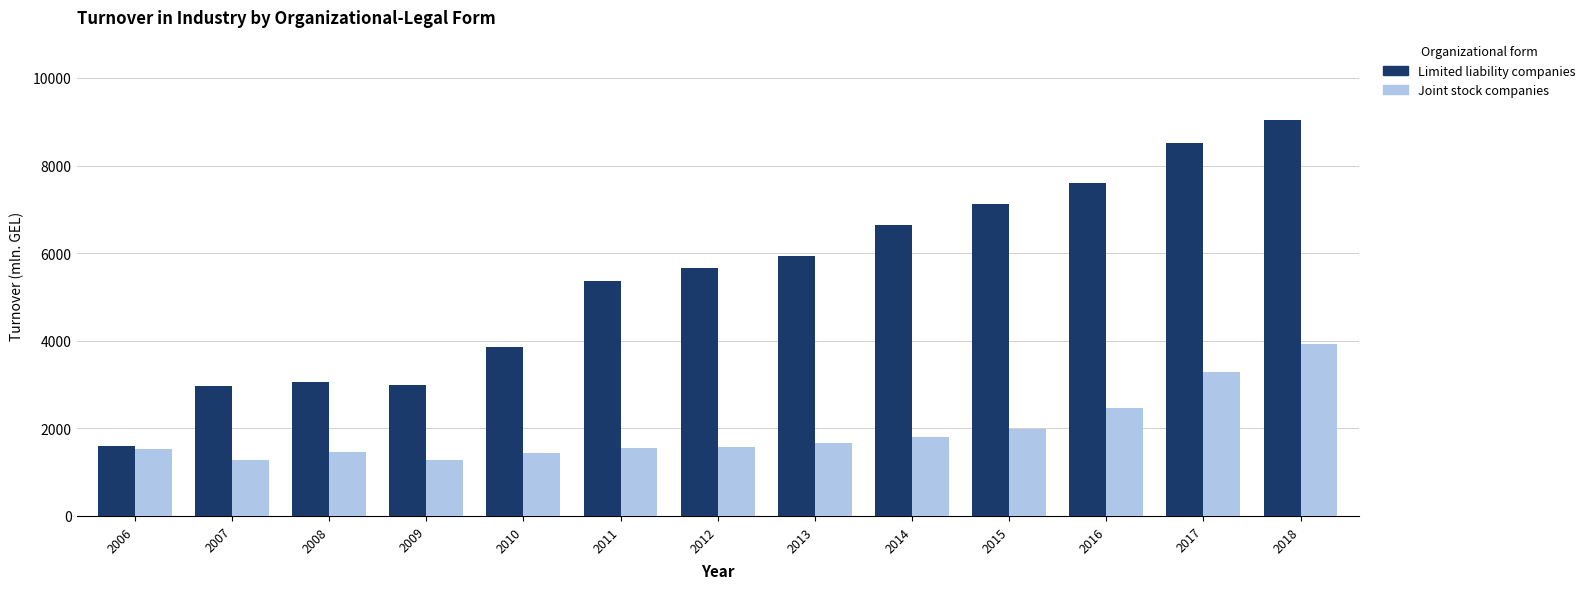

Between 2008 and 2013, which series saw the biggest shift?

Limited liability companies